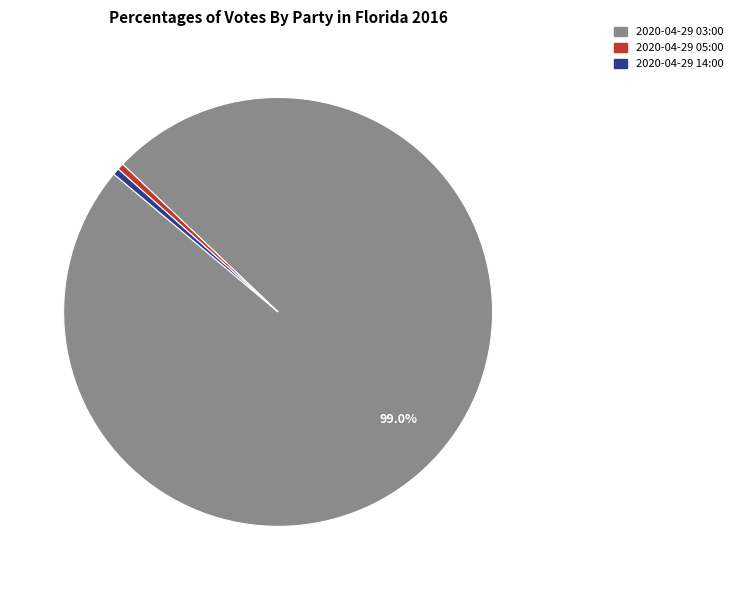

How many segments does this pie chart have?

3